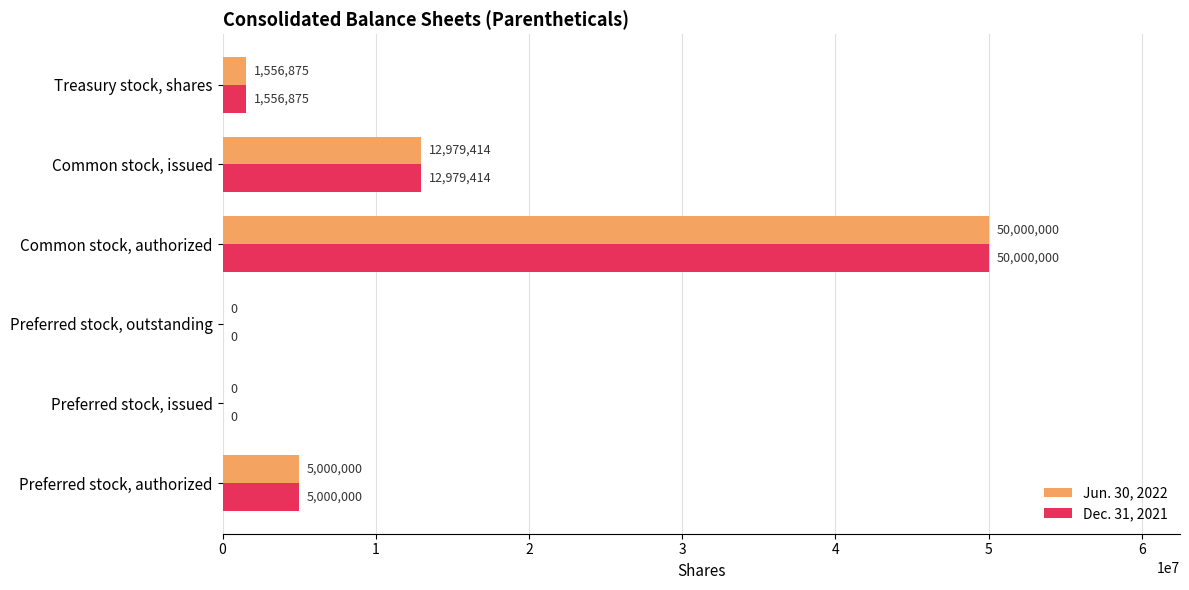

What is the sum of all Jun. 30, 2022 values?

69536289